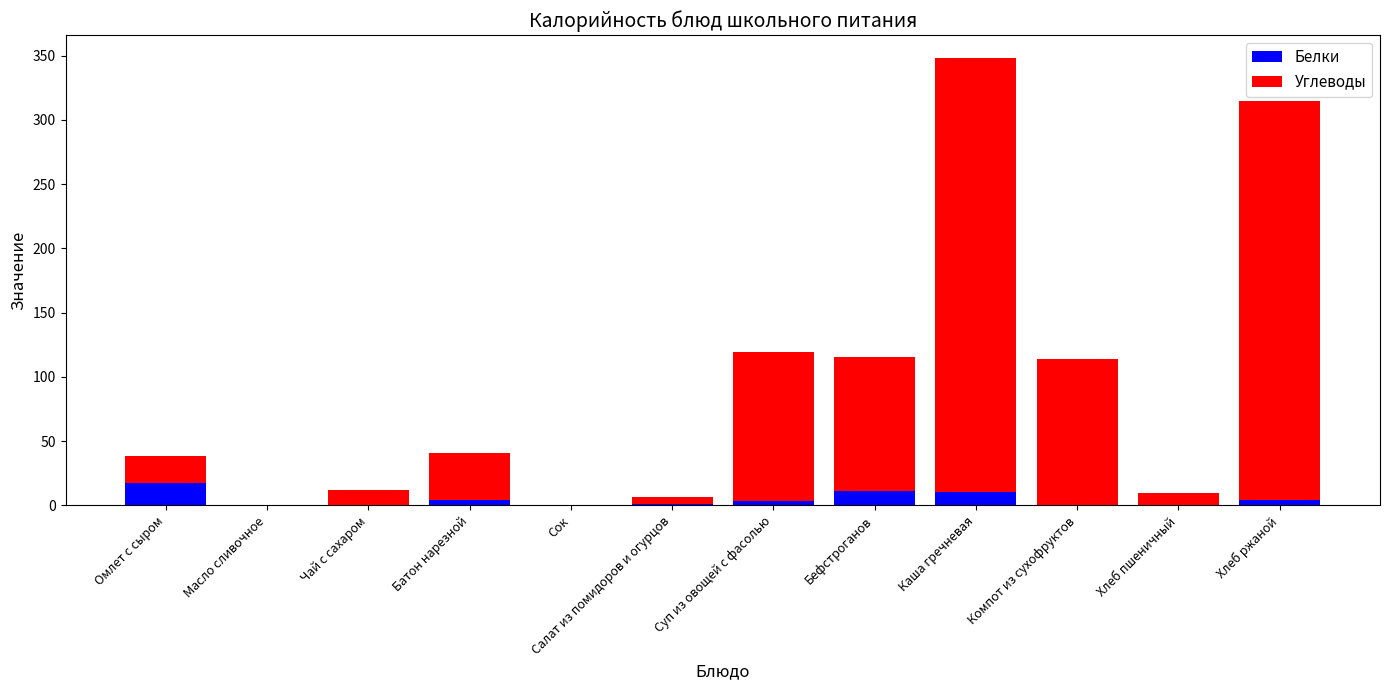

At which category is the sum across all series the highest?

Каша гречневая